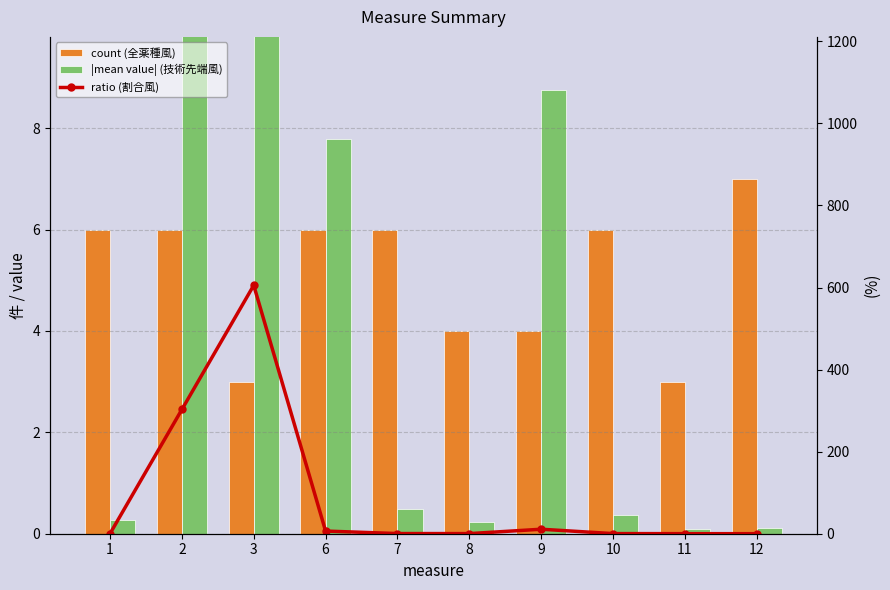

What is the smallest value displayed?

0.1